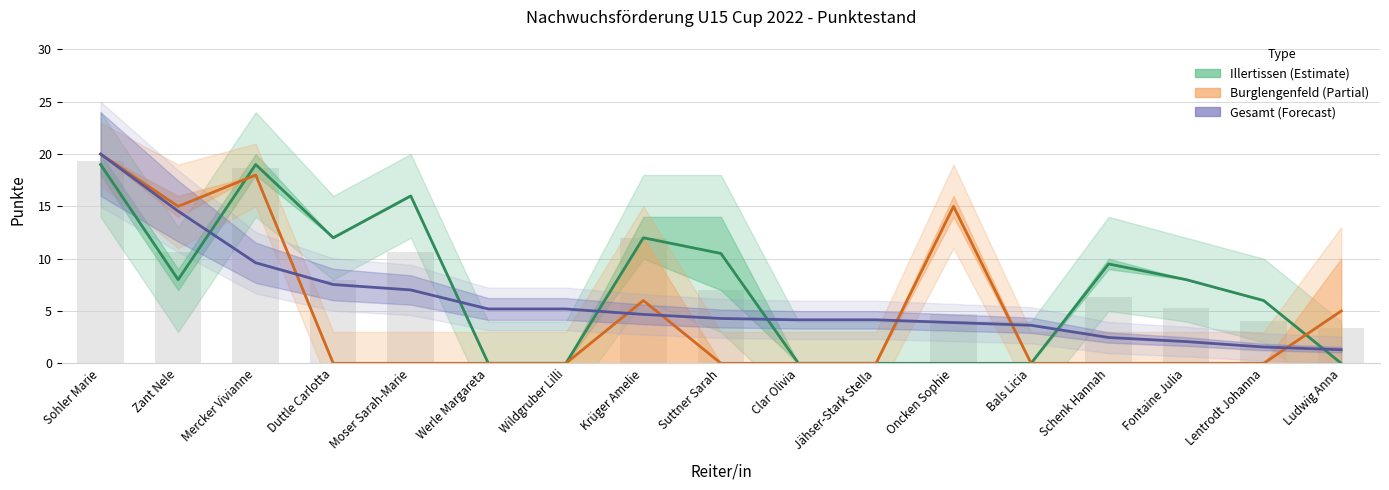

Rank the series by their average value, from highest to lowest.

Illertissen (Estimate), Gesamt (Forecast), Burglengenfeld (Partial)